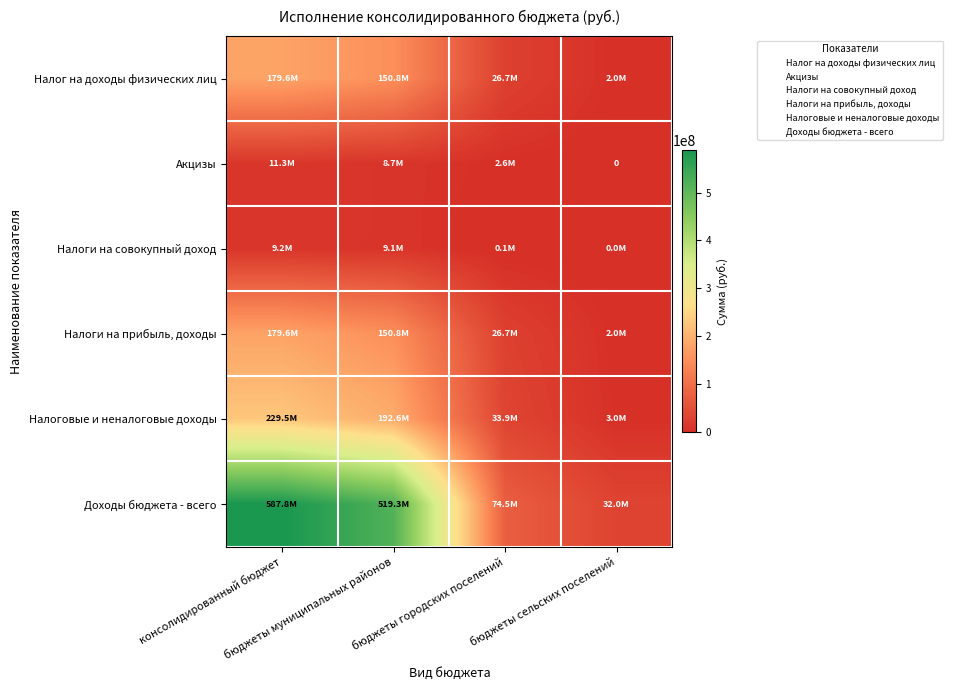

Between консолидированный бюджет and бюджеты муниципальных районов, which series saw the biggest shift?

Доходы бюджета - всего